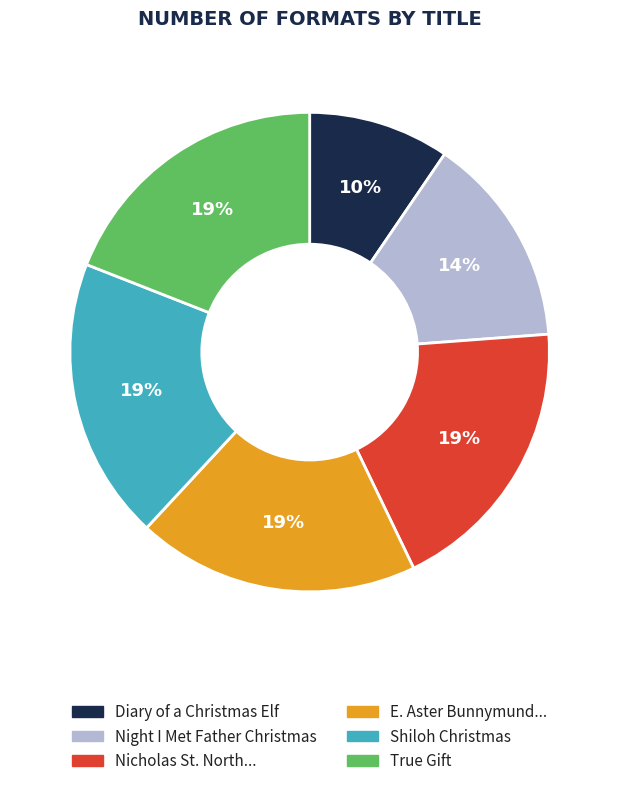

To the nearest percent, what is the average slice percentage?

17%